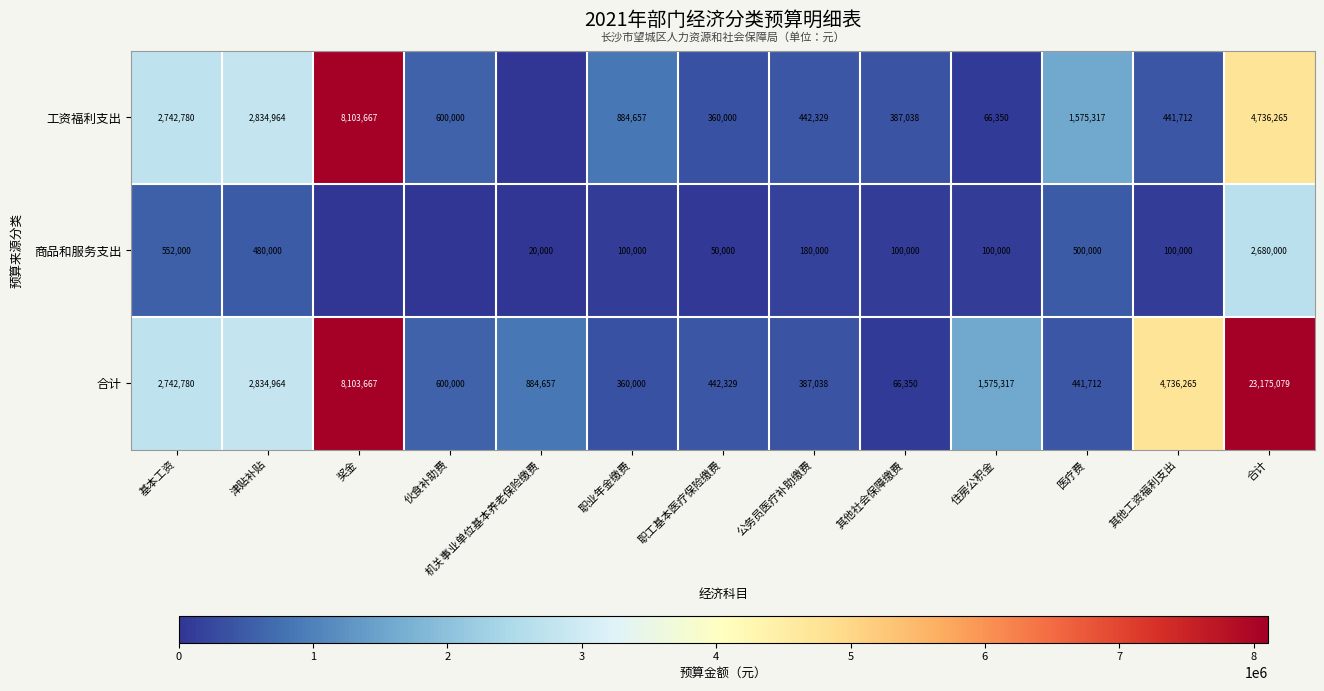

Read the 合计 value at 住房公积金, to the nearest 10.

1575320